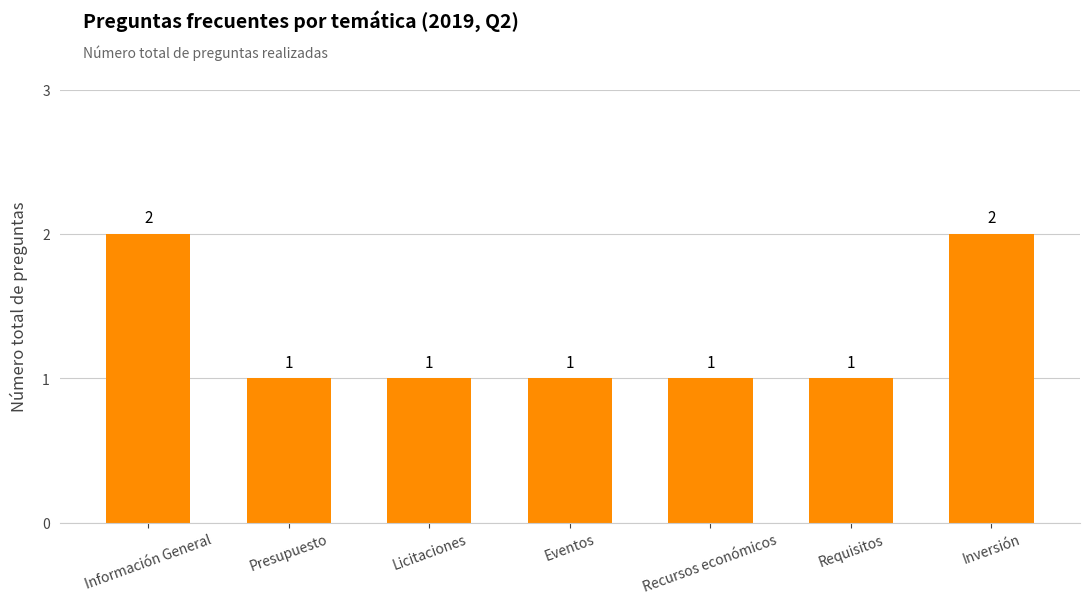

Reading left to right, what are all the values shown in this chart?

Información General=2	Presupuesto=1	Licitaciones=1	Eventos=1	Recursos económicos=1	Requisitos=1	Inversión=2